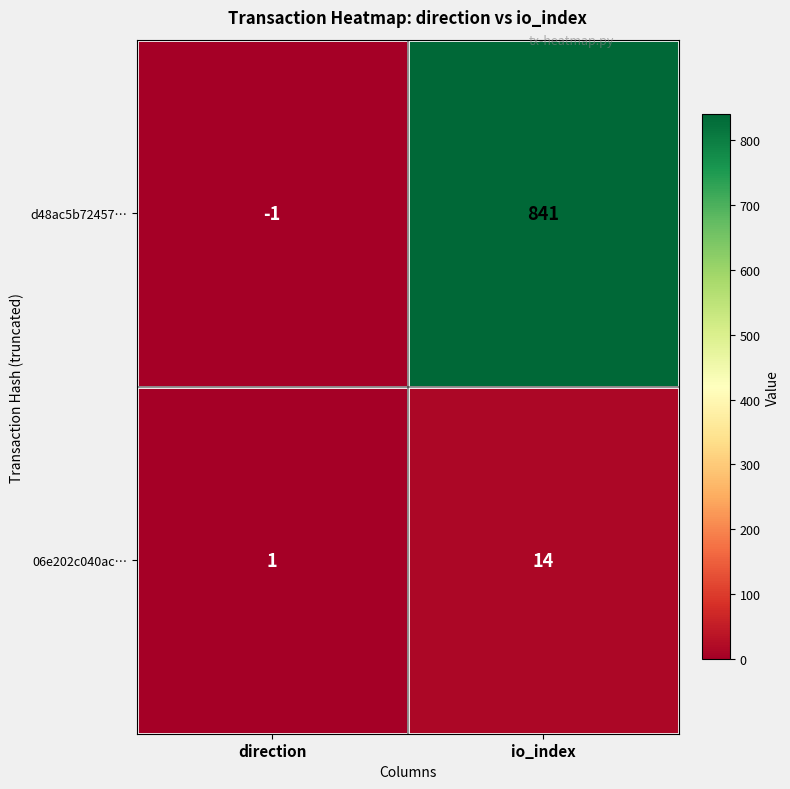

The value of 06e202c040ac… at direction is 1. True or false?

True